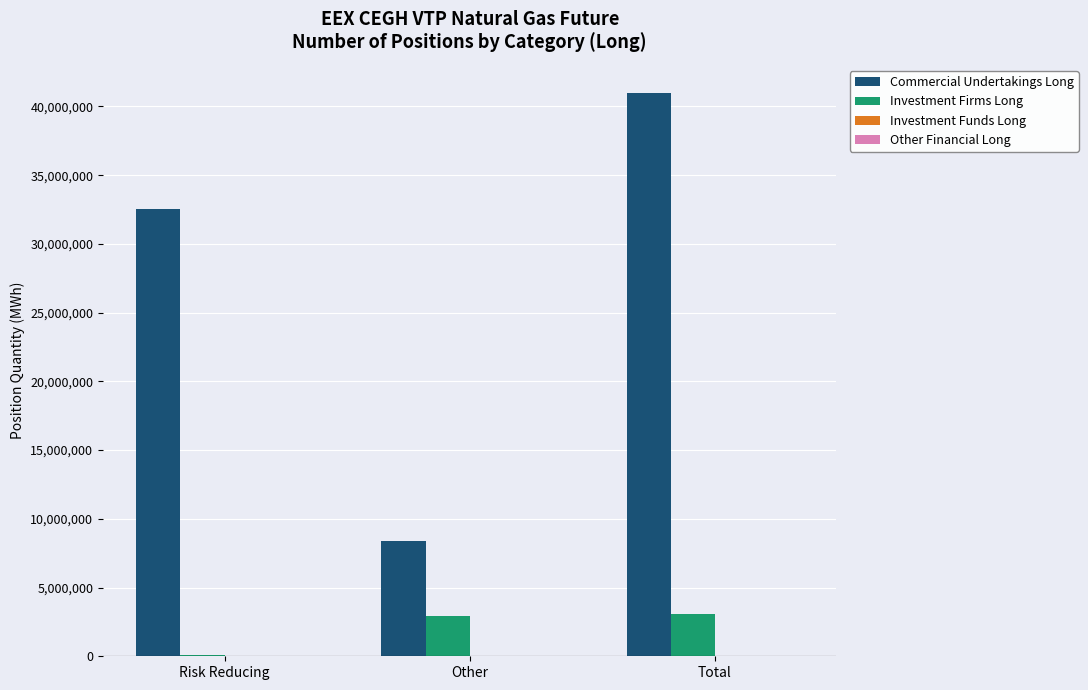

At which label does Commercial Undertakings Long reach its peak?

Total